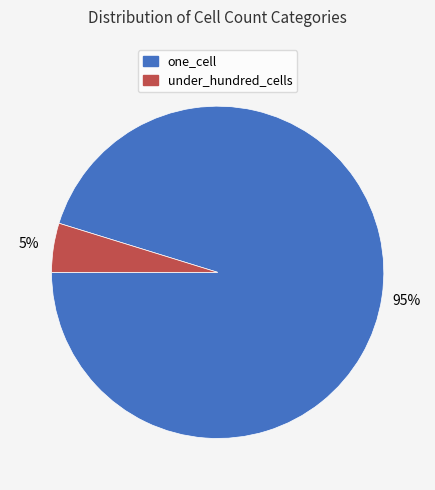

Combined, do one_cell and under_hundred_cells account for over 50%?

Yes